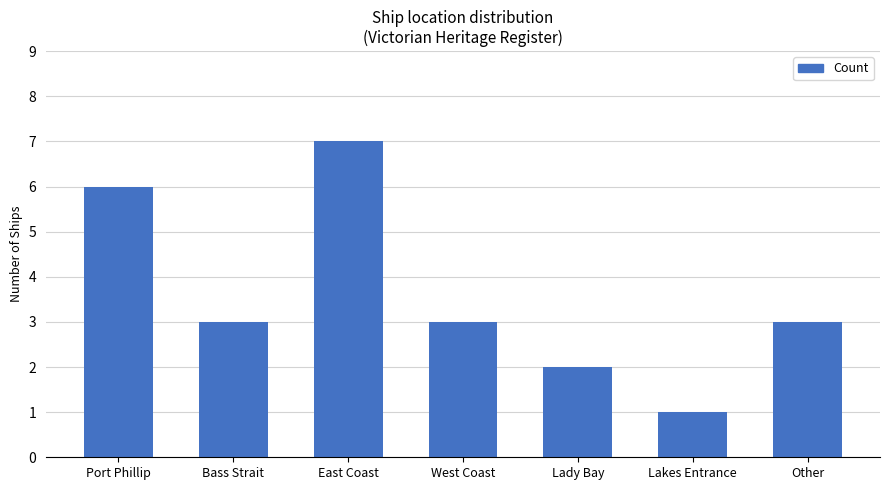

What is the label of the 1st bar from the right?

Other